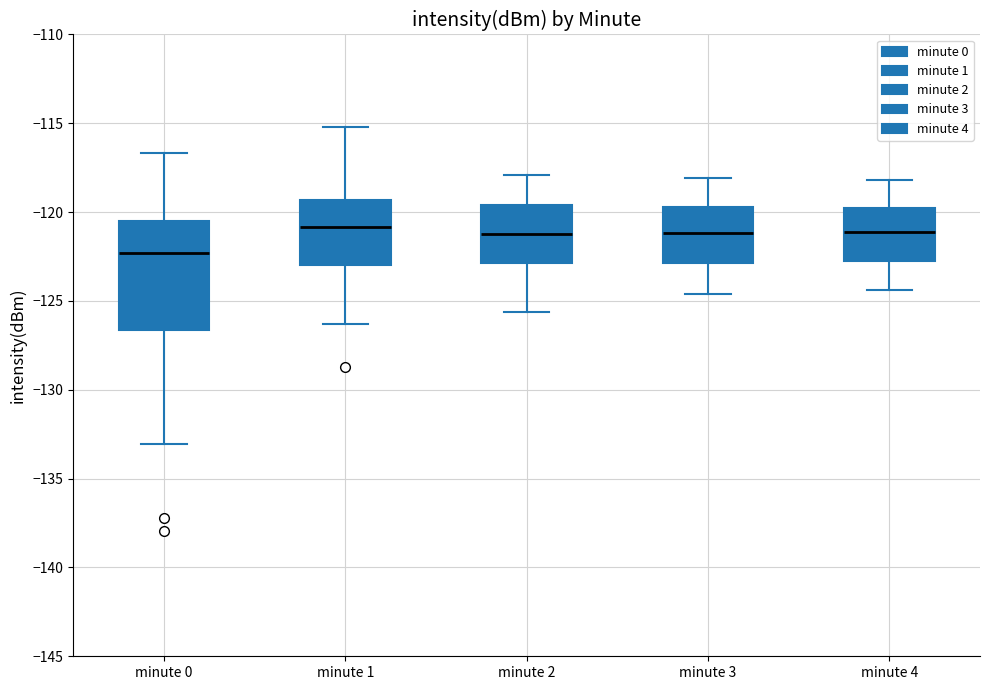

Comparing the boxes themselves (not the whiskers), which one is the tallest?

minute 0